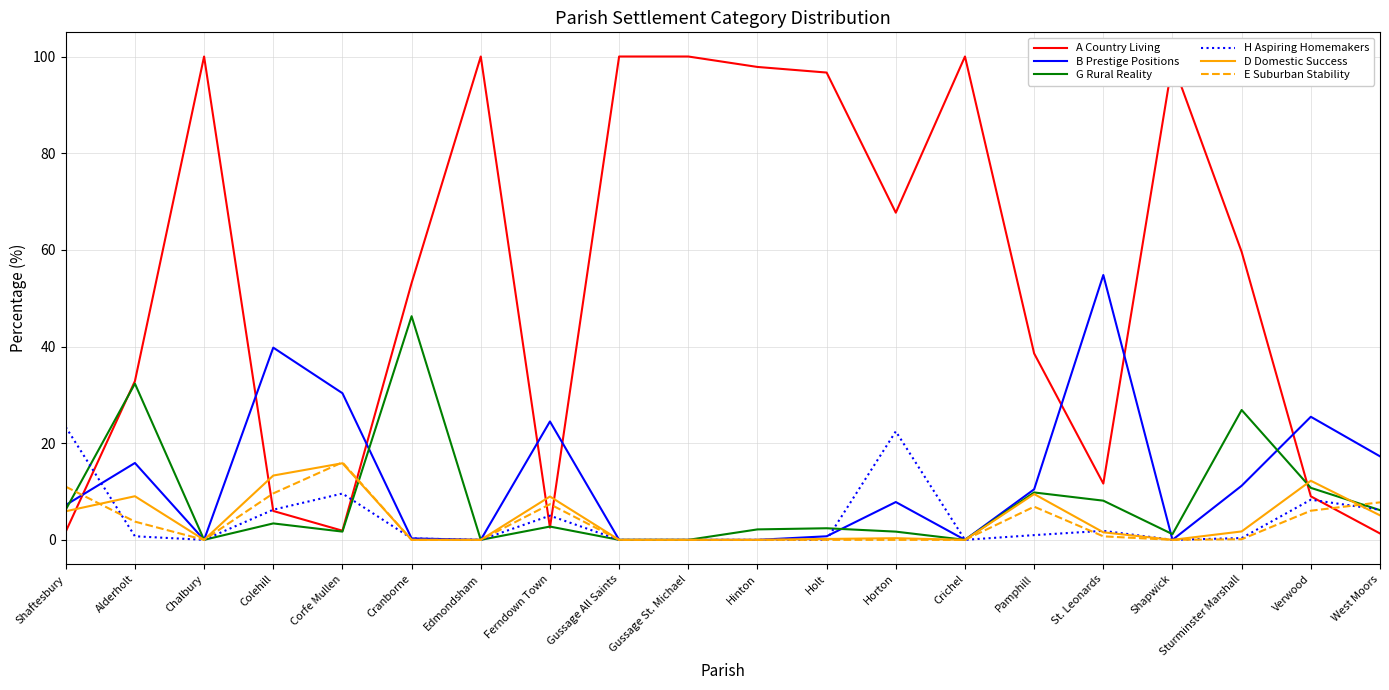

Count the number of data series in this chart.

6